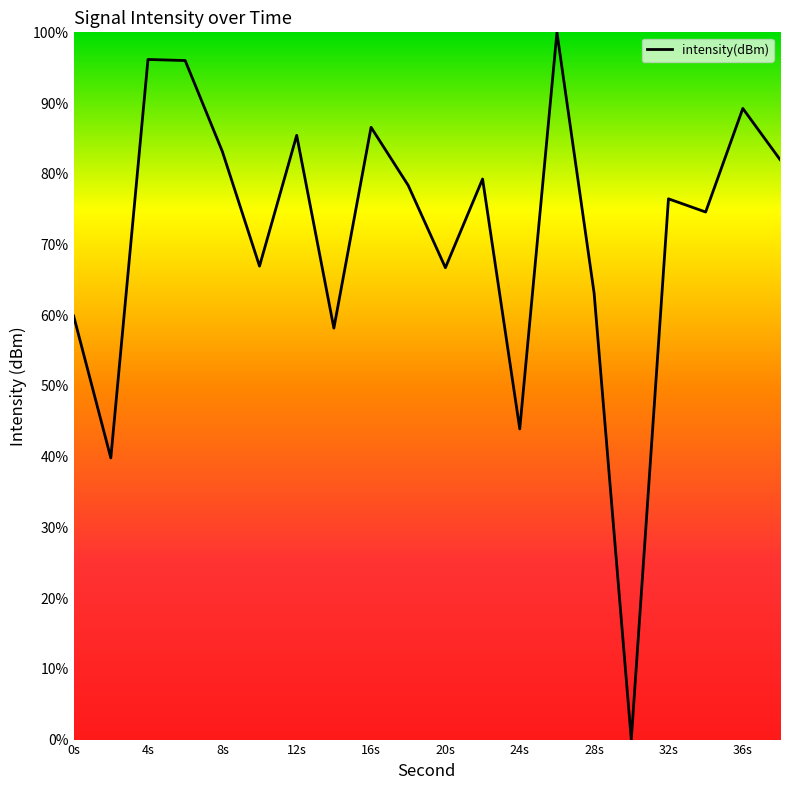

What is the greatest value displayed?

100.0